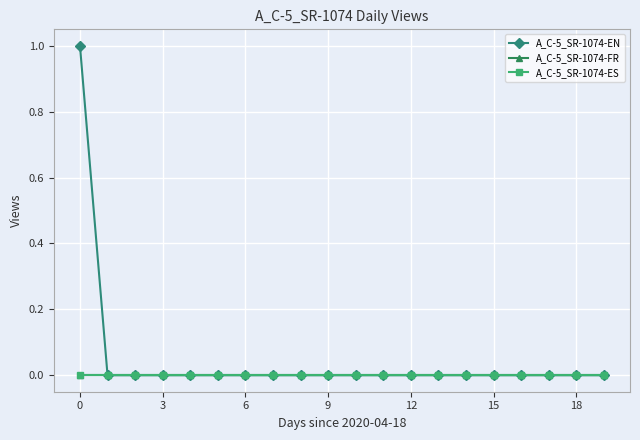

How many lines are shown in the chart?

3